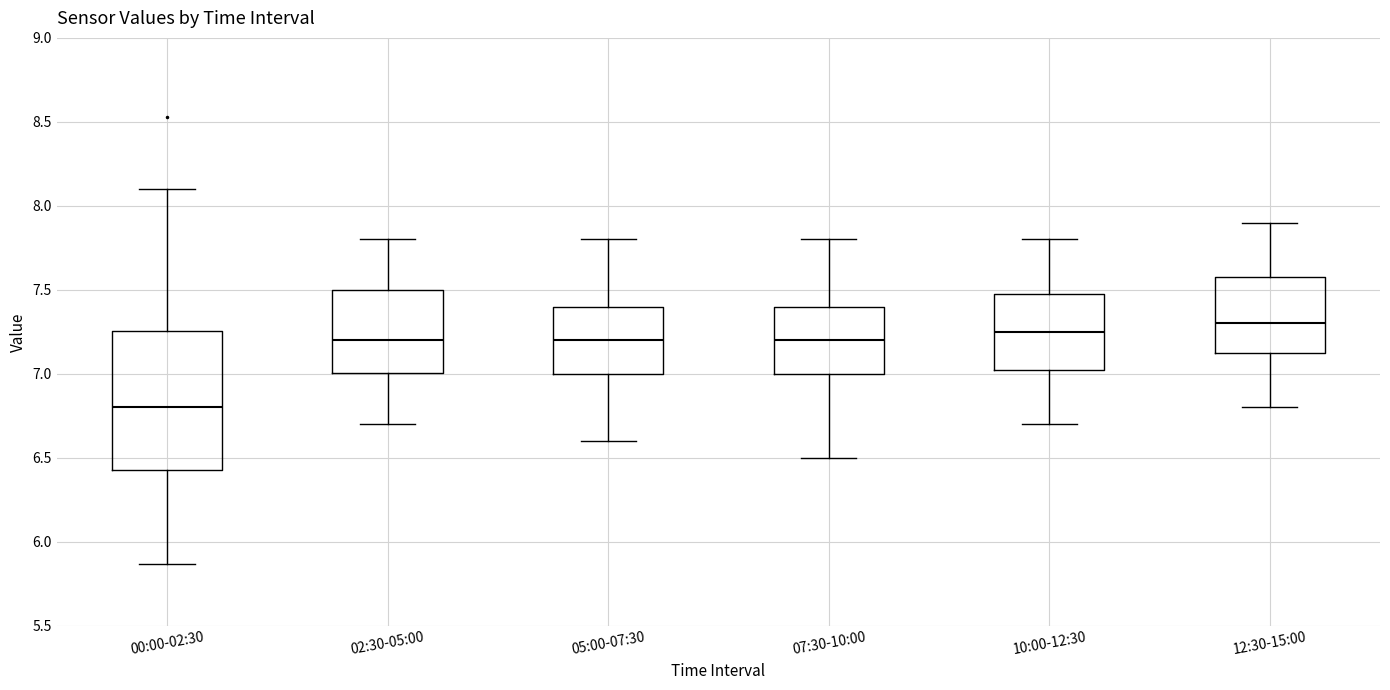

Reading left to right, transcribe this box plot: for each box, give where its median line is, the range the box spans, and where its two whiskers end, as read against the y-axis. The values are not printed on the chart, so give them approximately, as read against the axis.

00:00-02:30: median 6.80, box 6.45 to 7.25, whiskers 5.85 to 8.10
02:30-05:00: median 7.20, box 7.00 to 7.50, whiskers 6.70 to 7.80
05:00-07:30: median 7.20, box 7.00 to 7.40, whiskers 6.60 to 7.80
07:30-10:00: median 7.20, box 7.00 to 7.40, whiskers 6.50 to 7.80
10:00-12:30: median 7.25, box 7.05 to 7.50, whiskers 6.70 to 7.80
12:30-15:00: median 7.30, box 7.15 to 7.60, whiskers 6.80 to 7.90